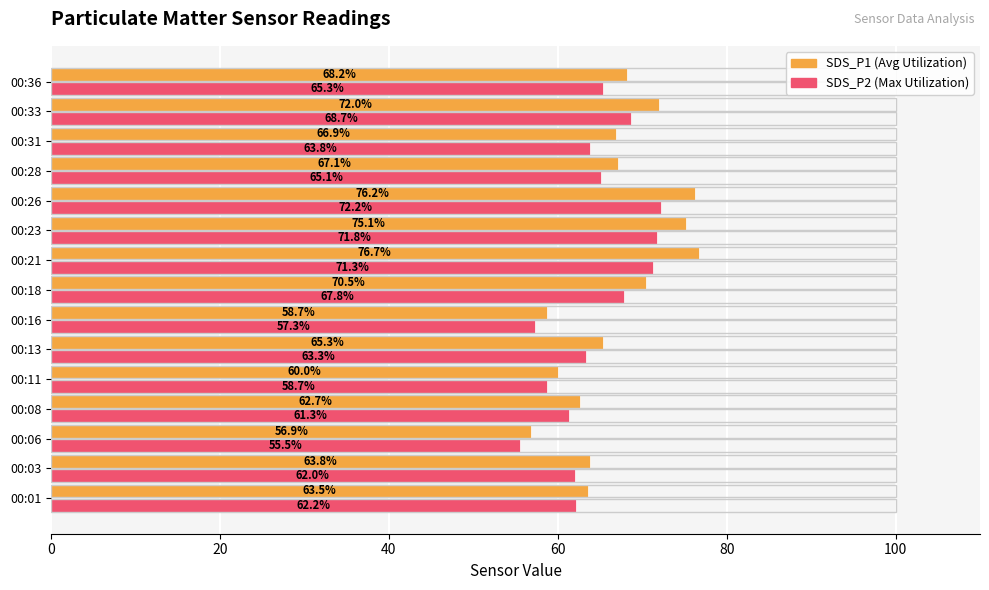

The value of SDS_P2 (Max Utilization) at 00:01 is 91.4. True or false?

False